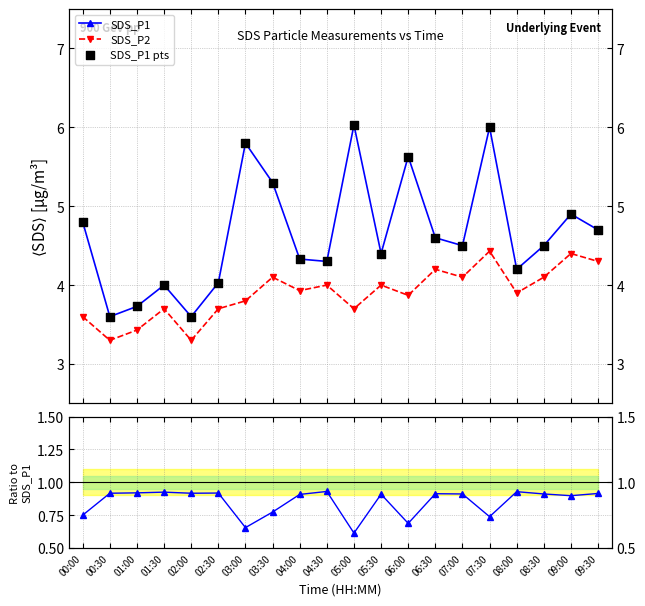

Is the value of SDS_P1 pts at 08:00 greater than the value of SDS_P2 at 01:30?

Yes